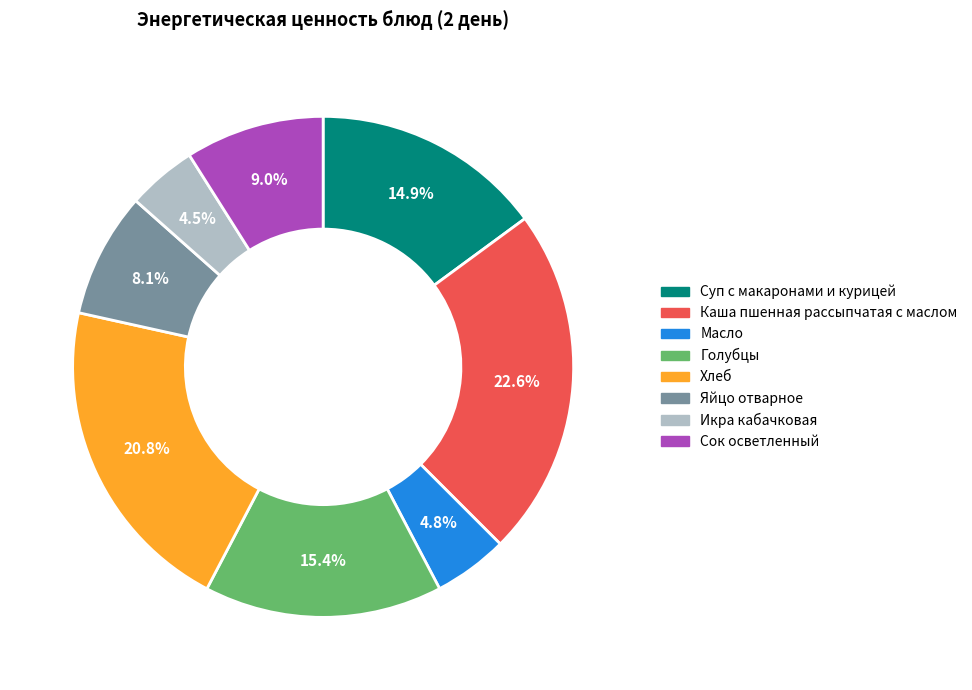

Which has a higher value, Голубцы or Хлеб?

Хлеб